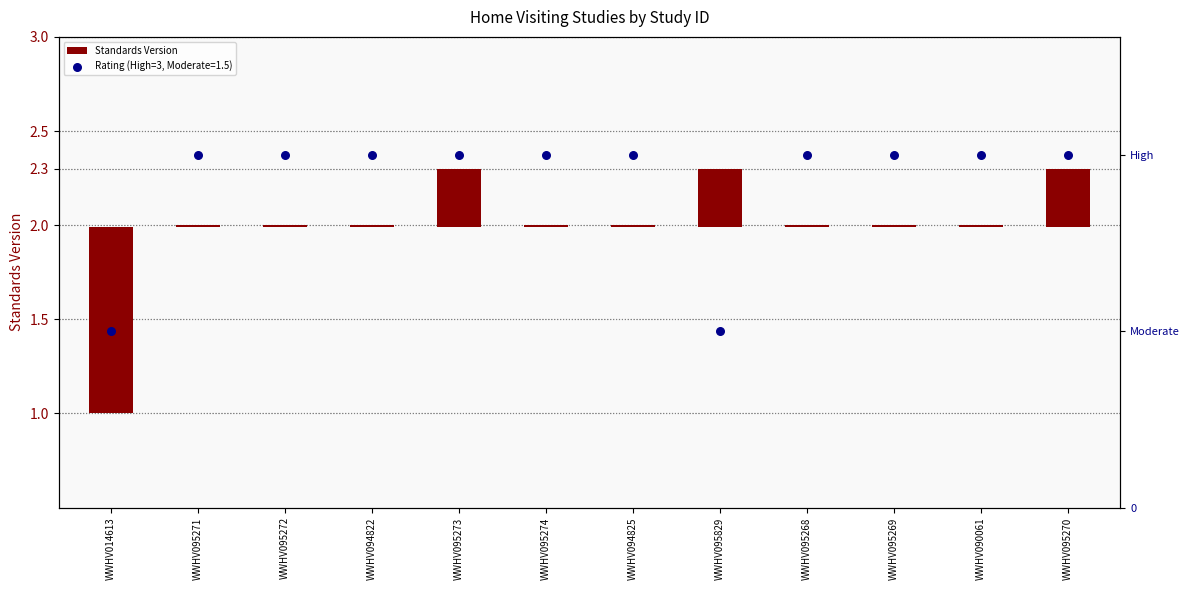

What is the change in value from WWHV014613 to WWHV095273?

+1.3